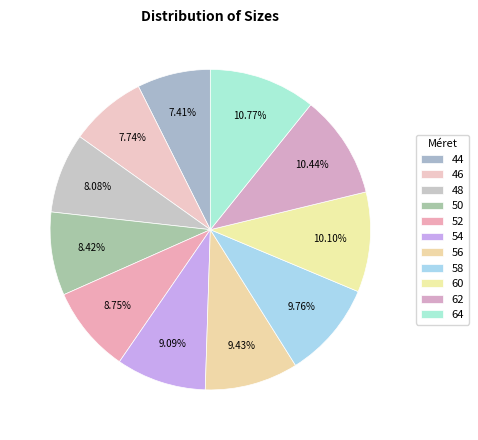

Count the number of slices in the pie.

11